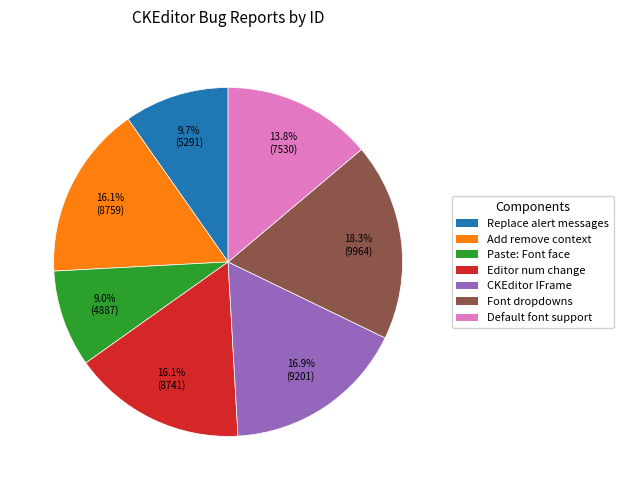

To the nearest percent, what is the difference between the largest and smallest slice percentages?

9%